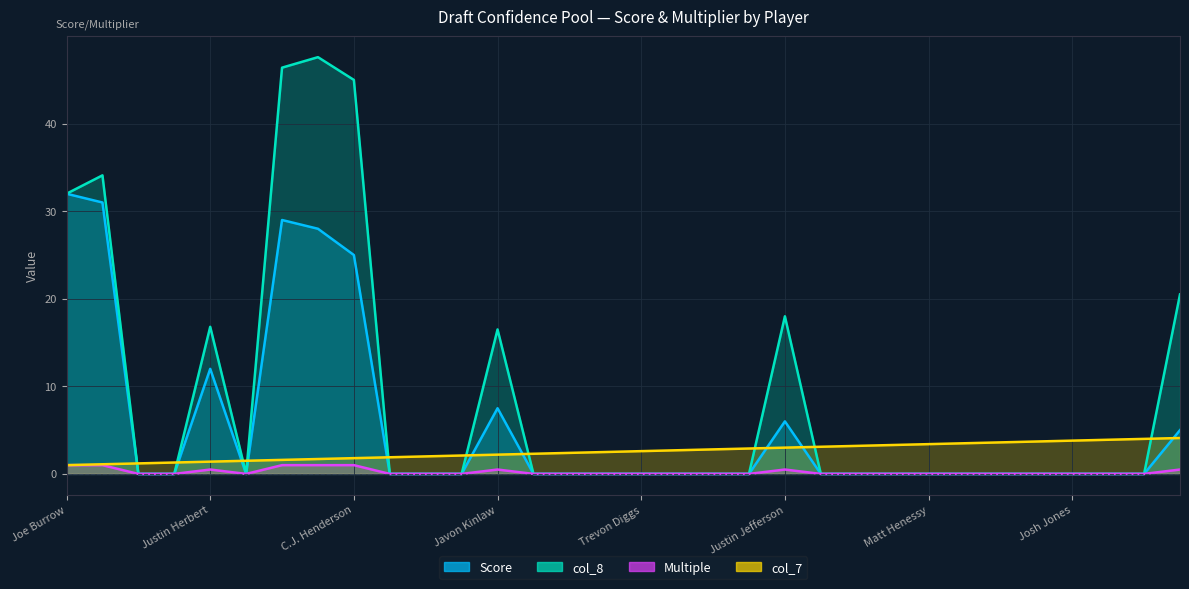

Reading right to left, list all the values displayed in this chart.

Score: Jeff Gladney=5.0	Cesar Ruiz=0.0	Denzel Mims=0.0	Josh Jones=0.0	Zach Baun=0.0	Yetur Gross-Matos=0.0	D'Andre Swift=0.0	Matt Henessy=0.0	Ross Blacklock=0.0	Adam Trautman=0.0	A.J. Terrell=0.0	Justin Jefferson=6.0	Ezra Cleveland=0.0	Patrick Queen=0.0	Mekhi Becton=0.0	Trevon Diggs=0.0	K'Lavon Chaisson=0.0	Henry Ruggs III=0.0	Jedrick Wills=0.0	Javon Kinlaw=7.5	Ceedee Lamb=0.0	Jerry Jeudy=0.0	Andrew Thomas=0.0	C.J. Henderson=25.0	Isaiah Simmons=28.0	Derrick Brown=29.0	Jeff Okudah=0.0	Justin Herbert=12.0	Tristan Wirfs=0.0	Tua Tagovailoa=0.0	Chase Young=31.0	Joe Burrow=32.0
col_8: Jeff Gladney=20.5	Cesar Ruiz=0.0	Denzel Mims=0.0	Josh Jones=0.0	Zach Baun=0.0	Yetur Gross-Matos=0.0	D'Andre Swift=0.0	Matt Henessy=0.0	Ross Blacklock=0.0	Adam Trautman=0.0	A.J. Terrell=0.0	Justin Jefferson=18.0	Ezra Cleveland=0.0	Patrick Queen=0.0	Mekhi Becton=0.0	Trevon Diggs=0.0	K'Lavon Chaisson=0.0	Henry Ruggs III=0.0	Jedrick Wills=0.0	Javon Kinlaw=16.5	Ceedee Lamb=0.0	Jerry Jeudy=0.0	Andrew Thomas=0.0	C.J. Henderson=45.0	Isaiah Simmons=47.6	Derrick Brown=46.4	Jeff Okudah=0.0	Justin Herbert=16.8	Tristan Wirfs=0.0	Tua Tagovailoa=0.0	Chase Young=34.1	Joe Burrow=32.0
Multiple: Jeff Gladney=0.5	Cesar Ruiz=0.0	Denzel Mims=0.0	Josh Jones=0.0	Zach Baun=0.0	Yetur Gross-Matos=0.0	D'Andre Swift=0.0	Matt Henessy=0.0	Ross Blacklock=0.0	Adam Trautman=0.0	A.J. Terrell=0.0	Justin Jefferson=0.5	Ezra Cleveland=0.0	Patrick Queen=0.0	Mekhi Becton=0.0	Trevon Diggs=0.0	K'Lavon Chaisson=0.0	Henry Ruggs III=0.0	Jedrick Wills=0.0	Javon Kinlaw=0.5	Ceedee Lamb=0.0	Jerry Jeudy=0.0	Andrew Thomas=0.0	C.J. Henderson=1.0	Isaiah Simmons=1.0	Derrick Brown=1.0	Jeff Okudah=0.0	Justin Herbert=0.5	Tristan Wirfs=0.0	Tua Tagovailoa=0.0	Chase Young=1.0	Joe Burrow=1.0
col_7: Jeff Gladney=4.1	Cesar Ruiz=4.0	Denzel Mims=3.9	Josh Jones=3.8	Zach Baun=3.7	Yetur Gross-Matos=3.6	D'Andre Swift=3.5	Matt Henessy=3.4	Ross Blacklock=3.3	Adam Trautman=3.2	A.J. Terrell=3.1	Justin Jefferson=3.0	Ezra Cleveland=2.9	Patrick Queen=2.8	Mekhi Becton=2.7	Trevon Diggs=2.6	K'Lavon Chaisson=2.5	Henry Ruggs III=2.4	Jedrick Wills=2.3	Javon Kinlaw=2.2	Ceedee Lamb=2.1	Jerry Jeudy=2.0	Andrew Thomas=1.9	C.J. Henderson=1.8	Isaiah Simmons=1.7	Derrick Brown=1.6	Jeff Okudah=1.5	Justin Herbert=1.4	Tristan Wirfs=1.3	Tua Tagovailoa=1.2	Chase Young=1.1	Joe Burrow=1.0